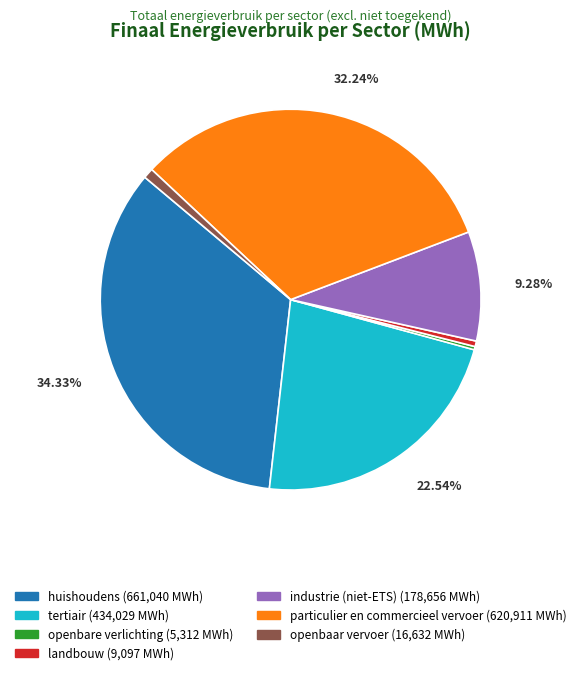

To the nearest percent, what is the average slice percentage?

14%